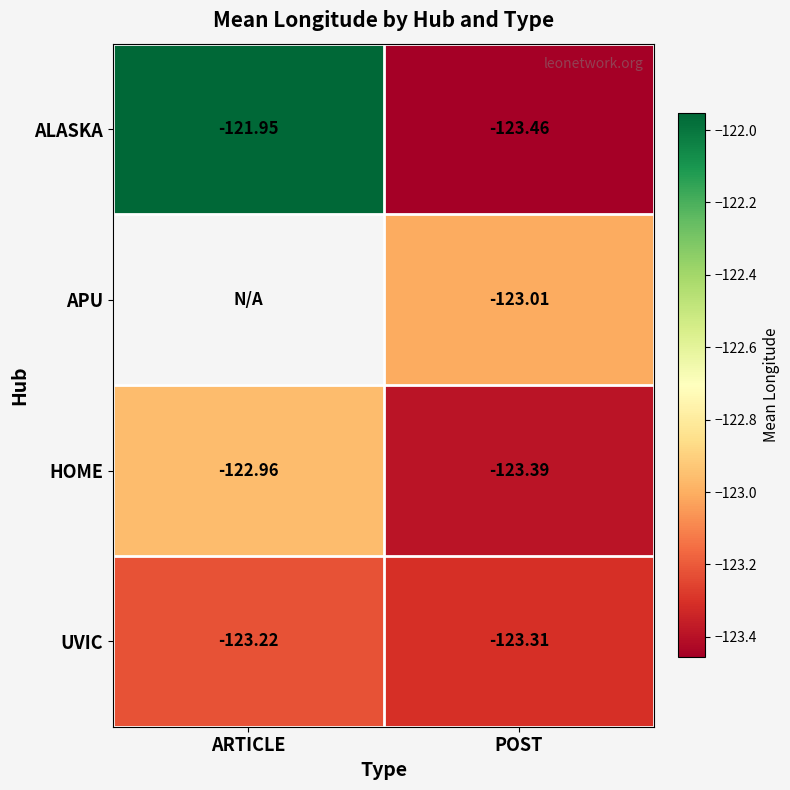

At which label is UVIC closest to -123?

ARTICLE